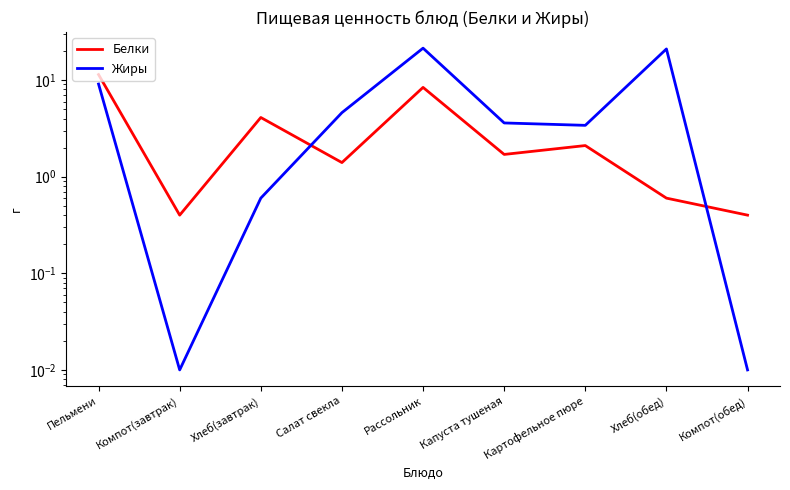

At which category does Белки reach its first local peak?

Хлеб(завтрак)